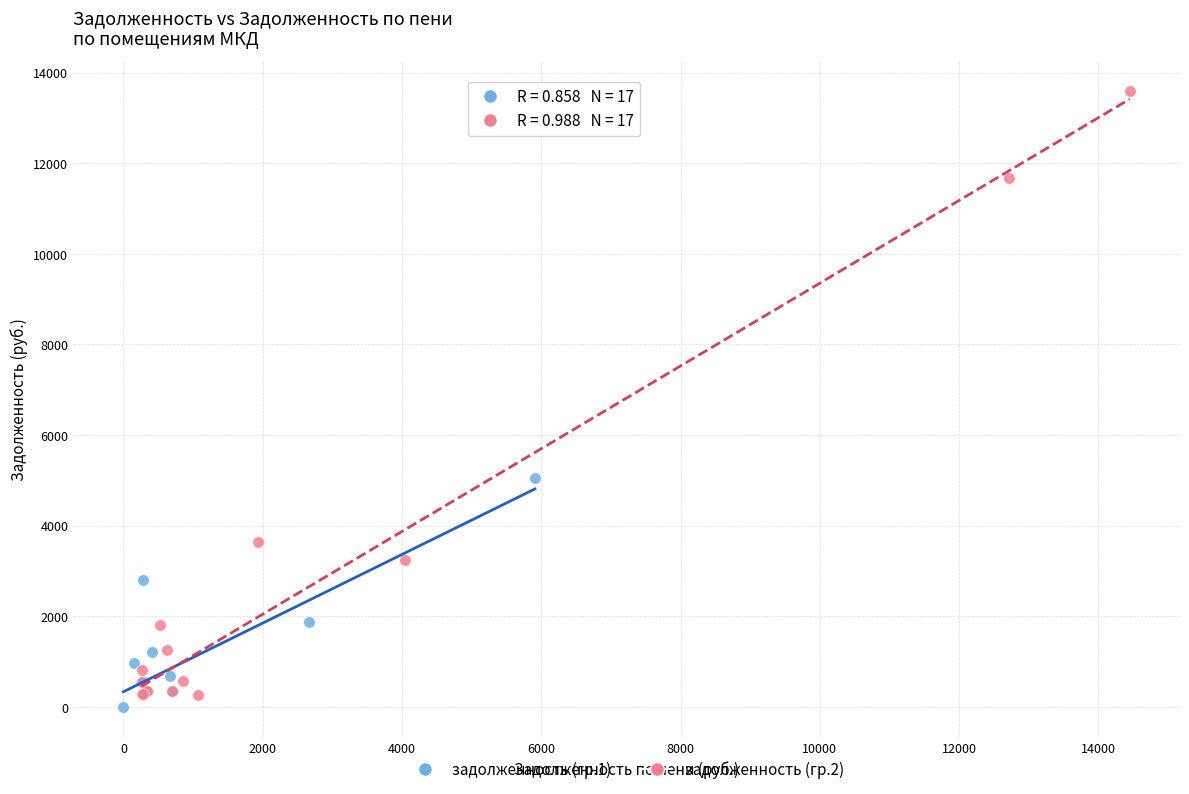

Which series reaches the minimum Y coordinate?

задолженность (гр.1)